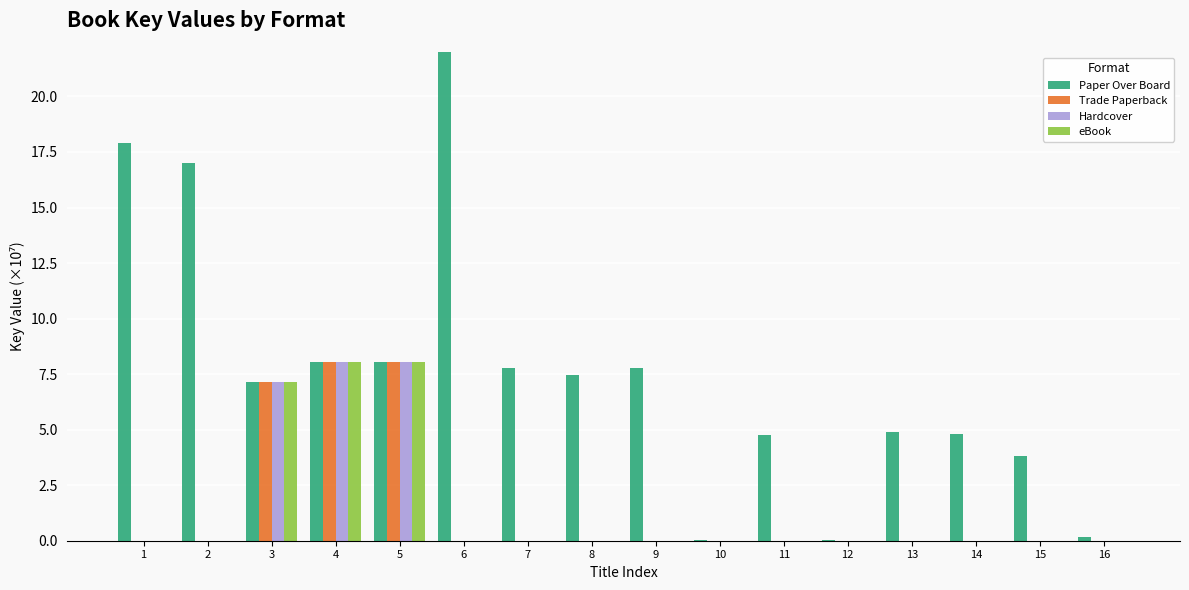

At which label does Paper Over Board reach its minimum?

10